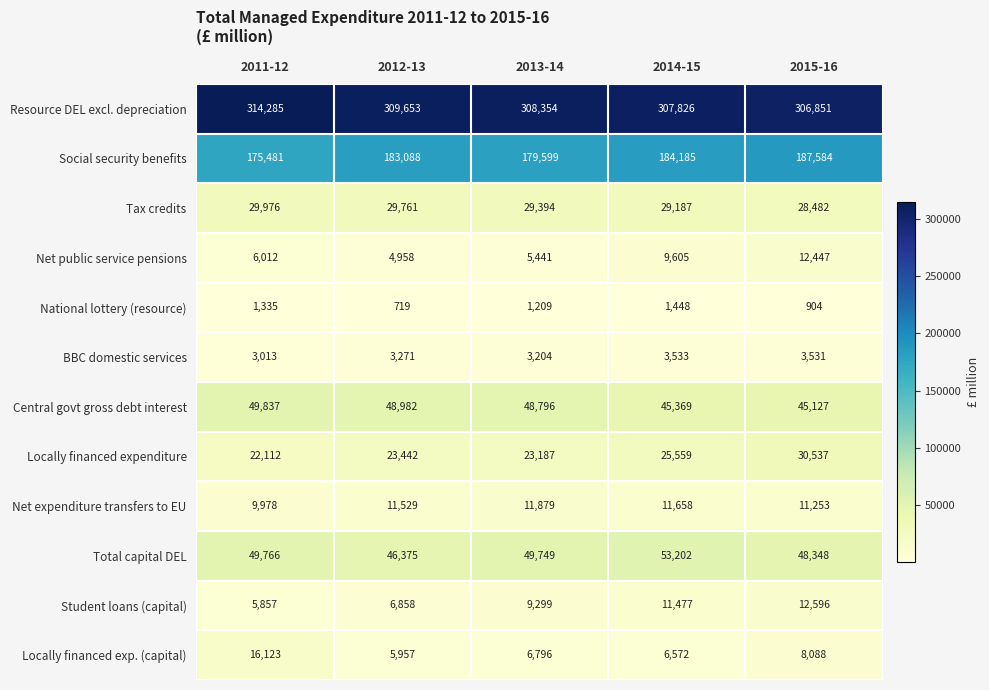

At which label does National lottery (resource) first exceed 1209?

2011-12